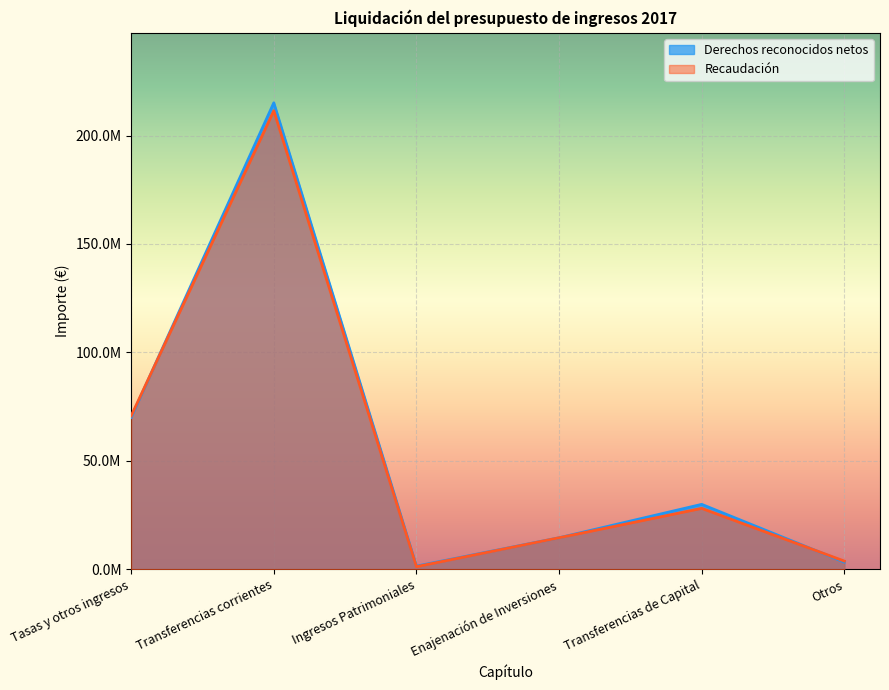

Which series has the largest range (max minus min)?

Derechos reconocidos netos